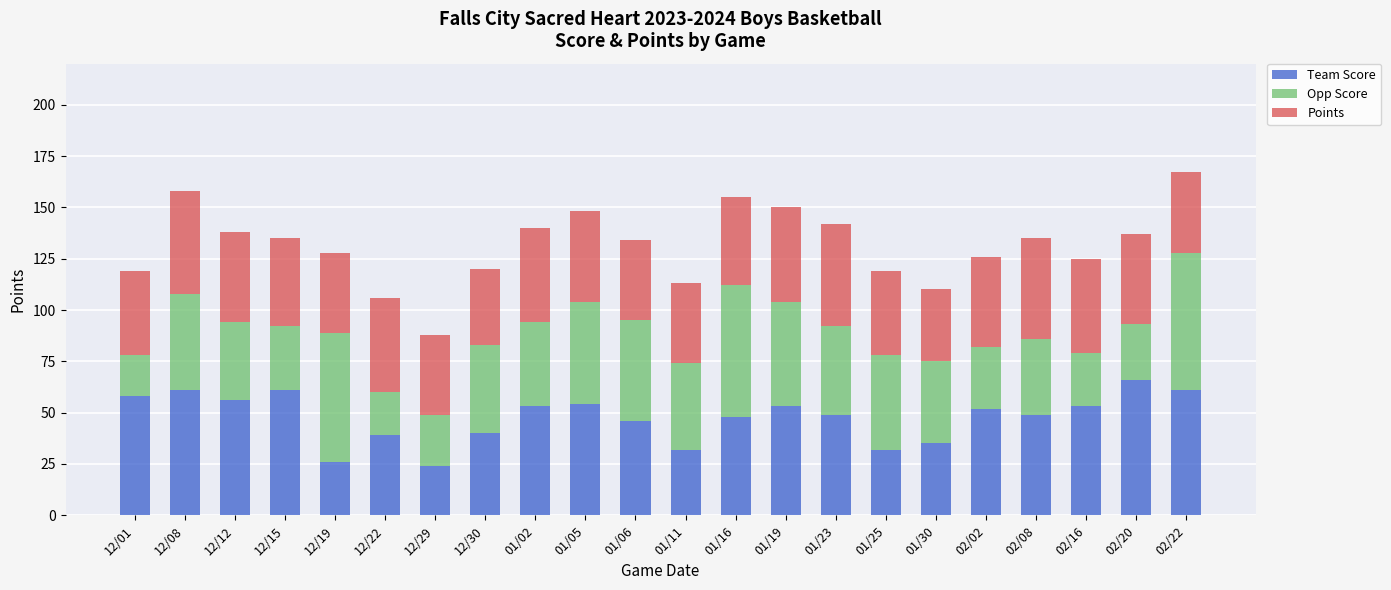

What are all the series names shown in the legend?

Team Score, Opp Score, Points